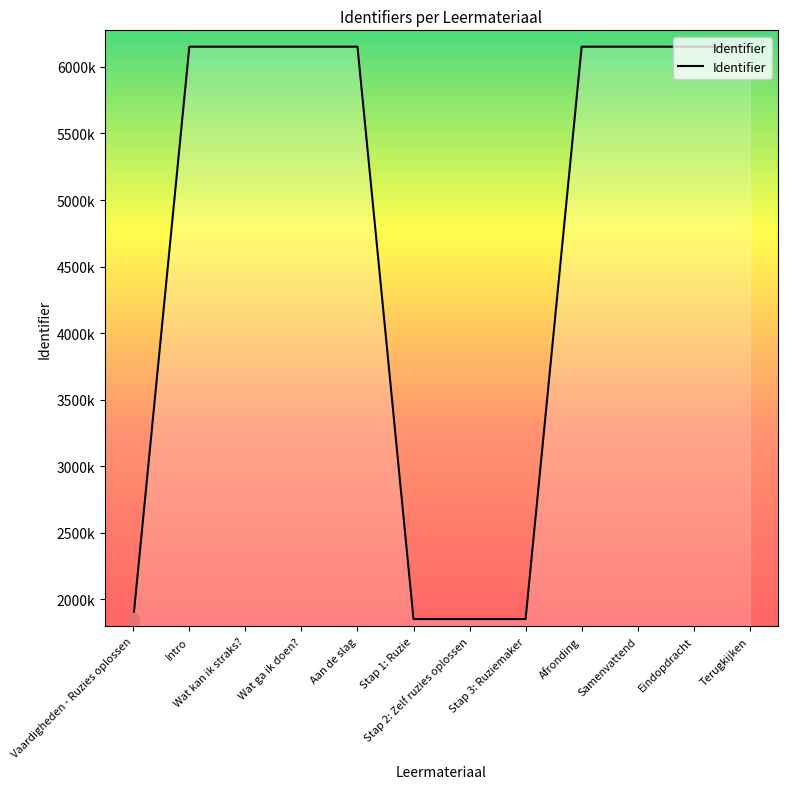

What is the change in value from Stap 2: Zelf ruzies oplossen to Samenvattend?

+4299698